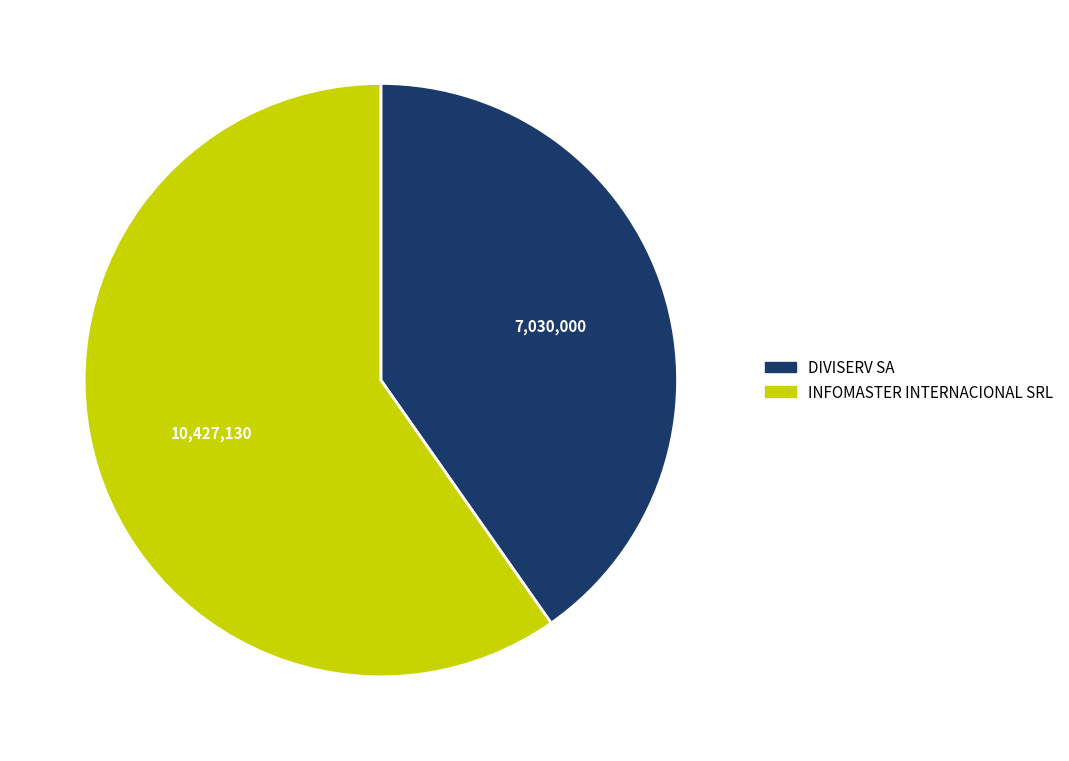

Is it true that DIVISERV SA is 53% of the pie?

False